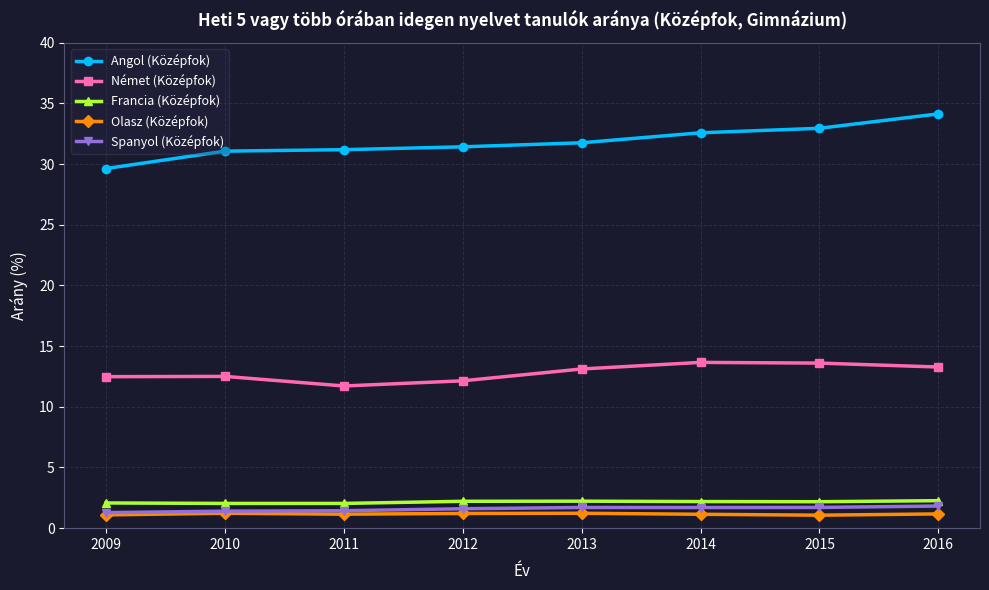

What is the value of the Francia (Középfok) point at the 7th from the left?

2.2